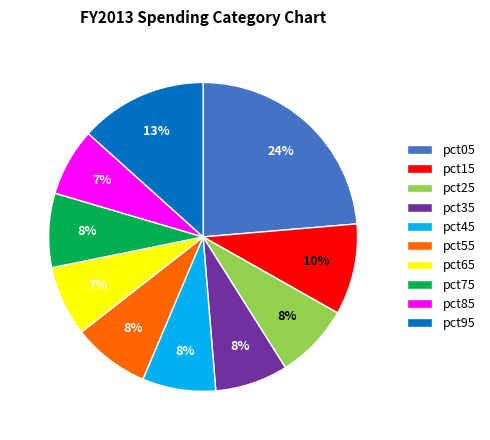

Which category has the biggest portion of the pie?

pct05